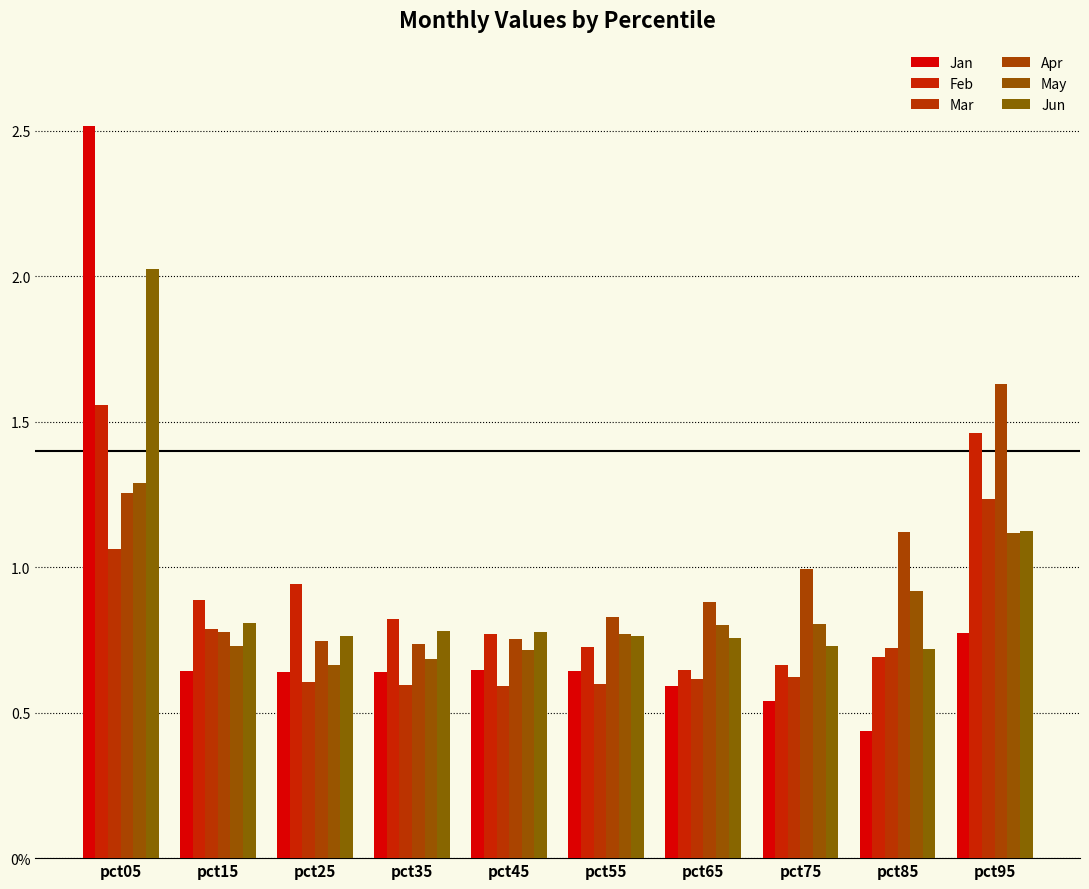

Is the value of Feb at pct45 greater than the value of Mar at pct25?

Yes